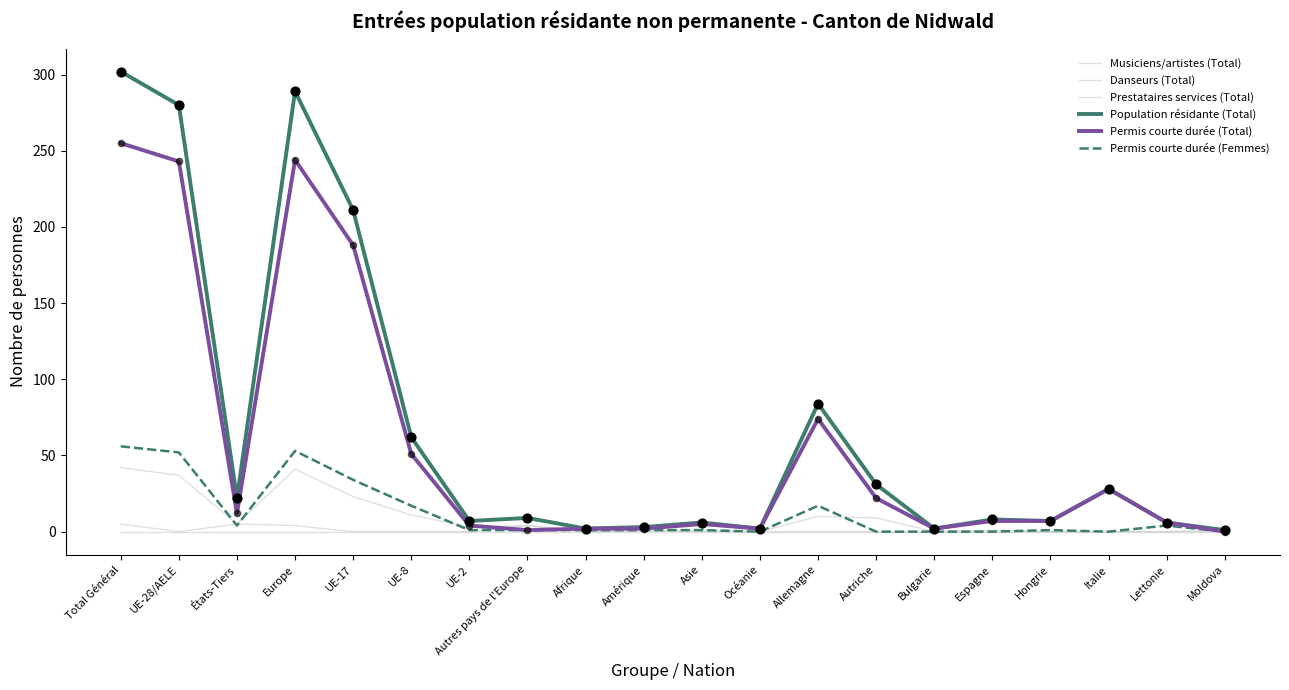

Which series has the largest total across all categories?

Population résidante (Total)